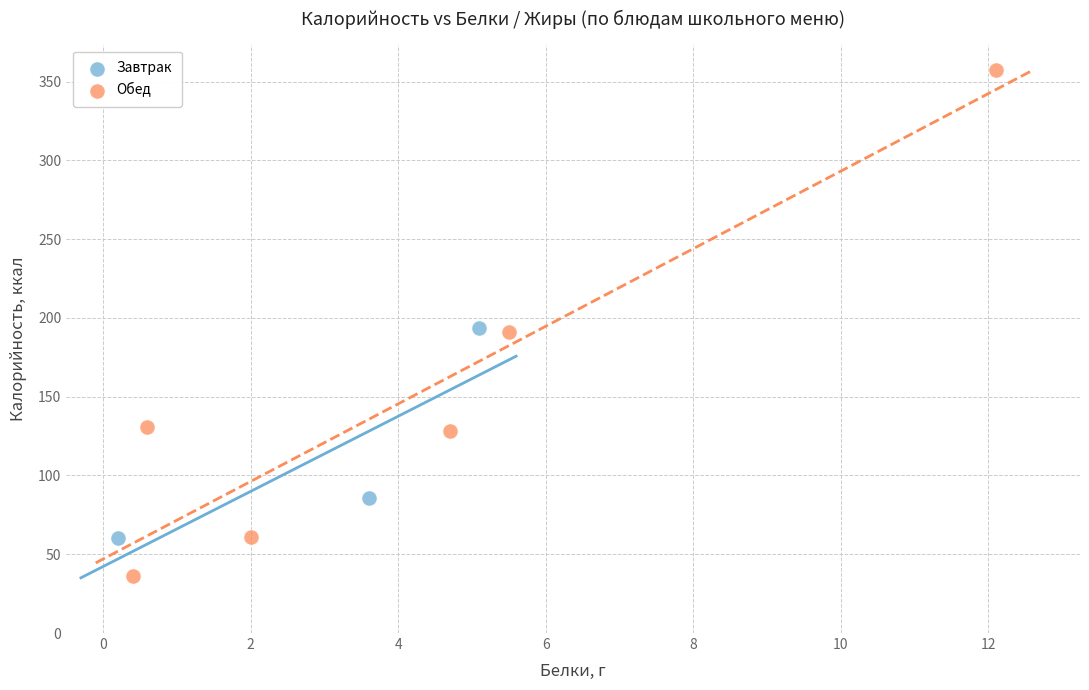

Which series has the widest spread of Y values?

Обед